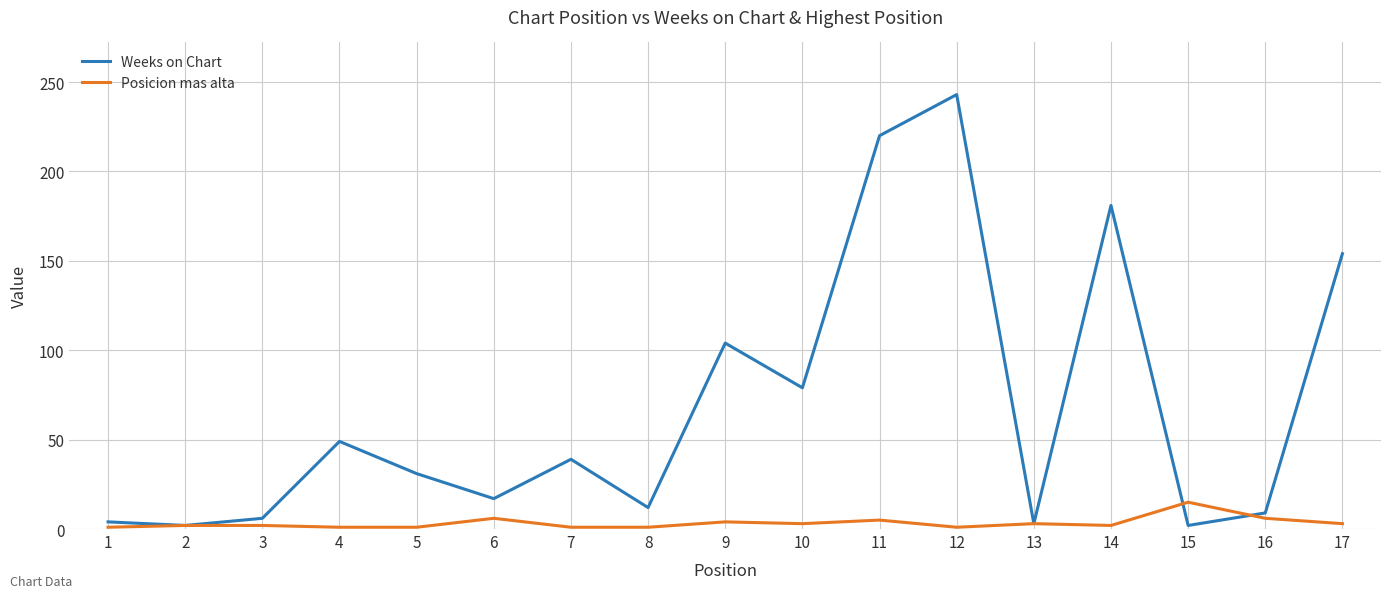

Which category has the highest value across all series?

12